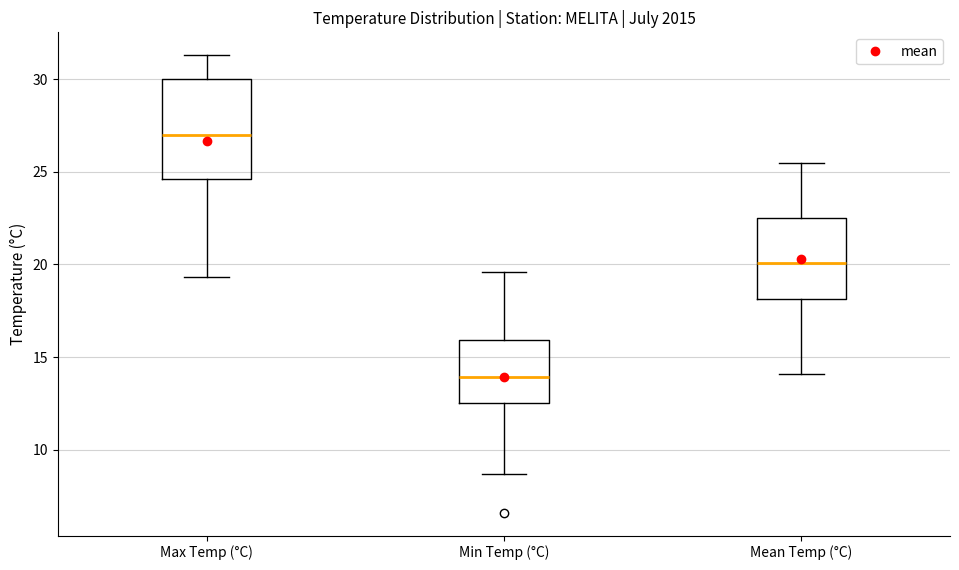

Which box is the tallest, from its lower edge to its upper edge?

Max Temp (°C)